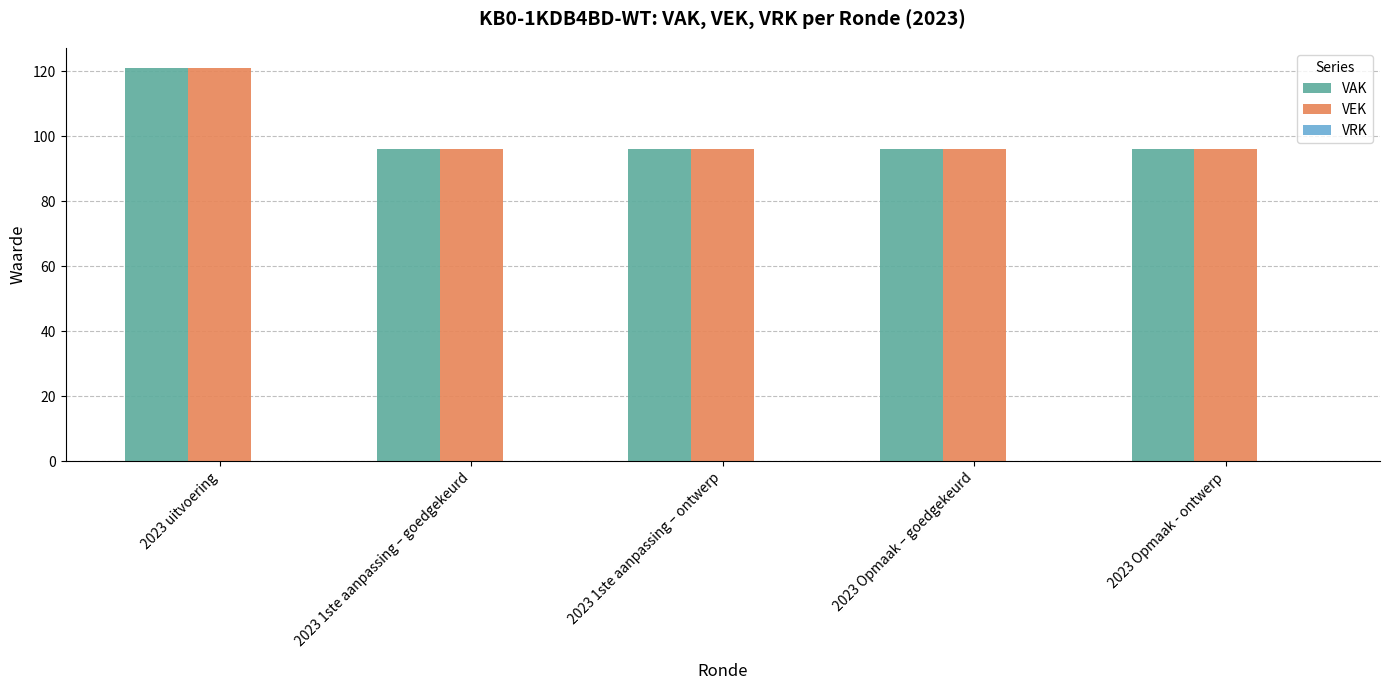

What is the greatest value displayed?

121